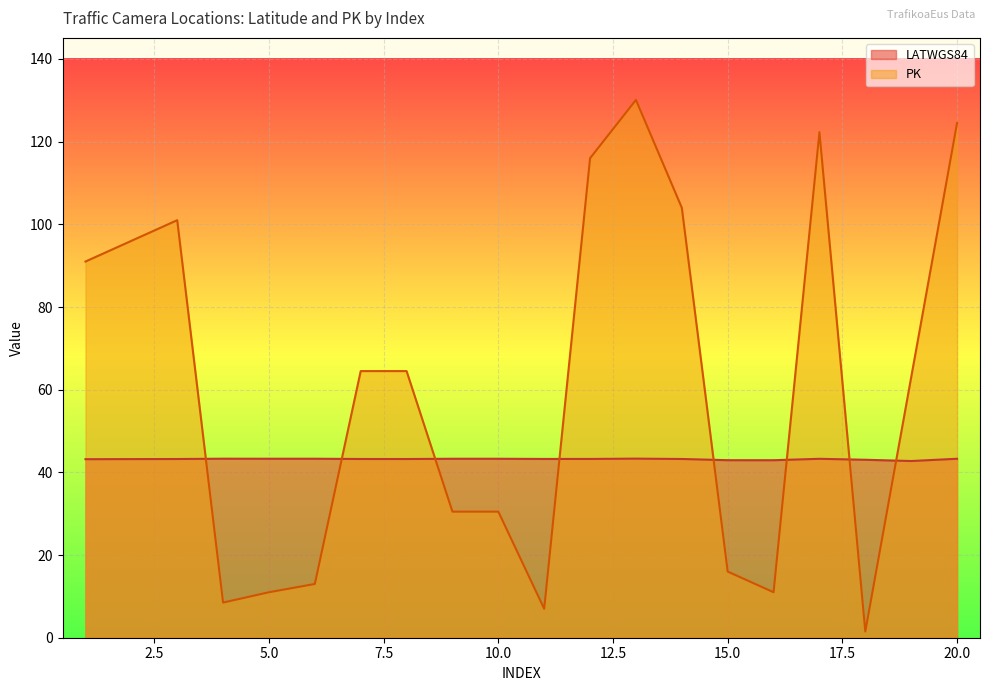

Where do LATWGS84 and PK first cross each other?

3 and 4